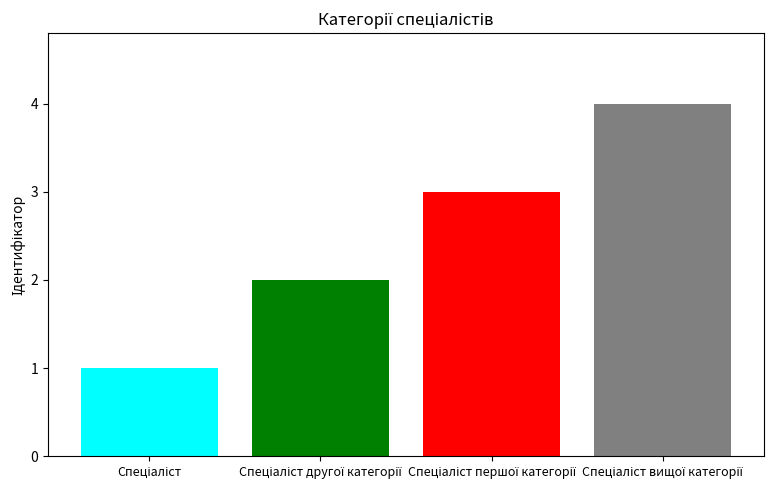

Does the chart contain any negative values?

No